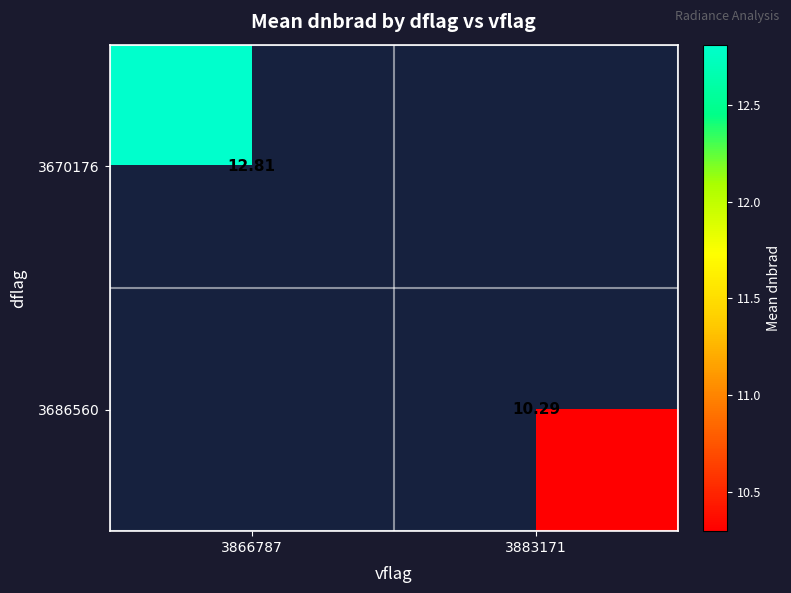

Is the value of 3670176 at 3866787 greater than the value of 3686560 at 3883171?

Yes